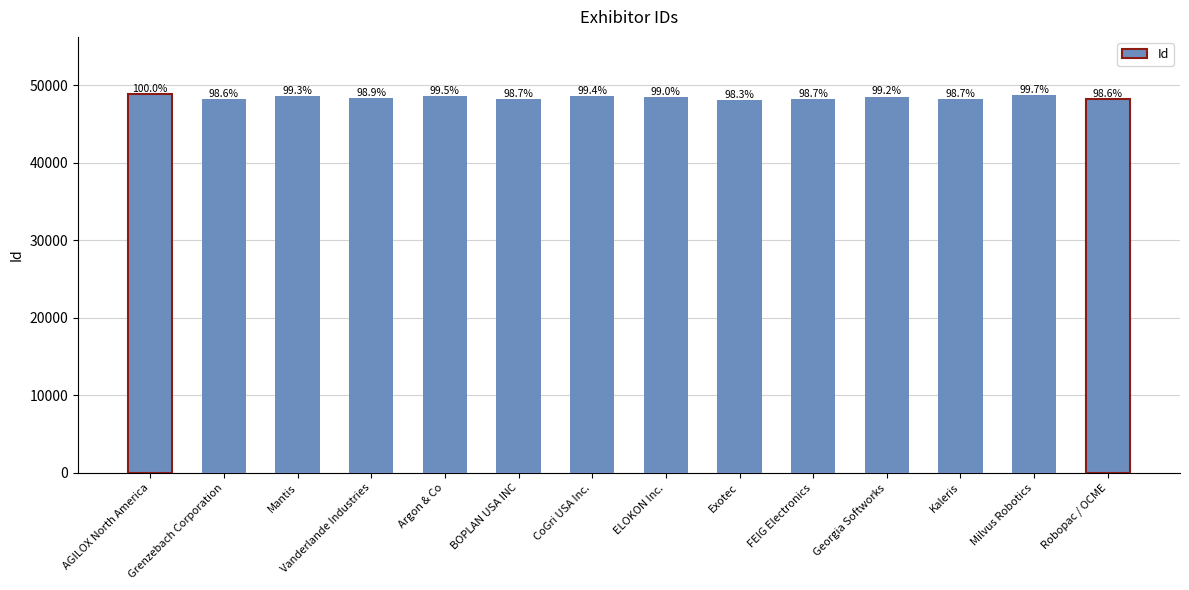

Reading left to right, extract all data points from this chart.

AGILOX North America=48916	Grenzebach Corporation=48244	Mantis=48589	Vanderlande Industries=48401	Argon & Co=48653	BOPLAN USA INC=48282	CoGri USA Inc.=48623	ELOKON Inc.=48449	Exotec=48090	FEIG Electronics=48276	Georgia Softworks=48544	Kaleris=48265	Milvus Robotics=48758	Robopac / OCME=48213